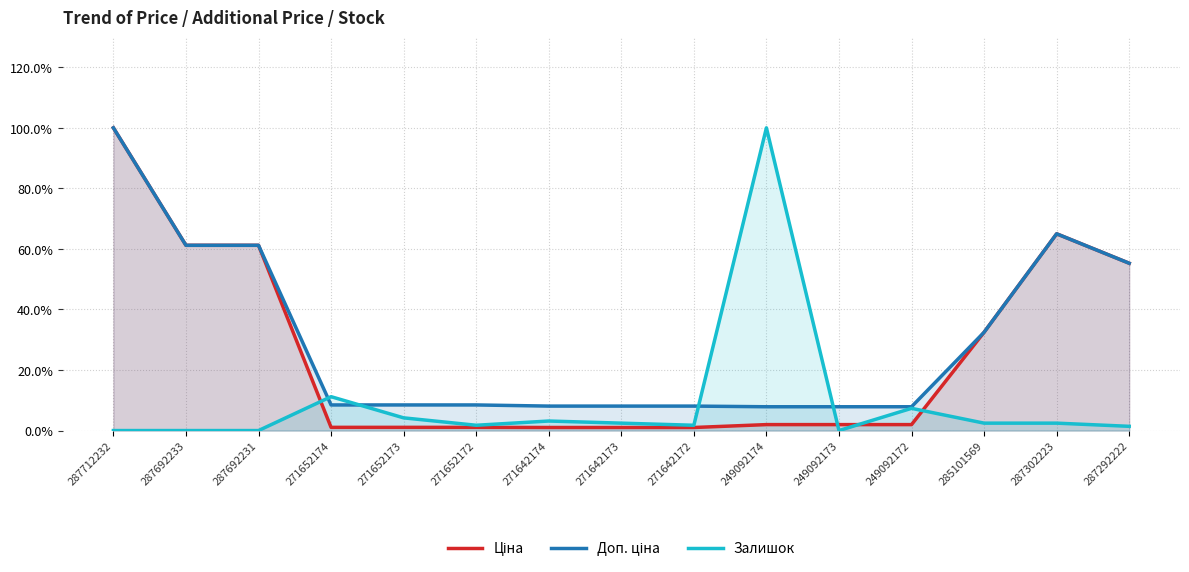

How many times do Ціна and Залишок cross each other?

4